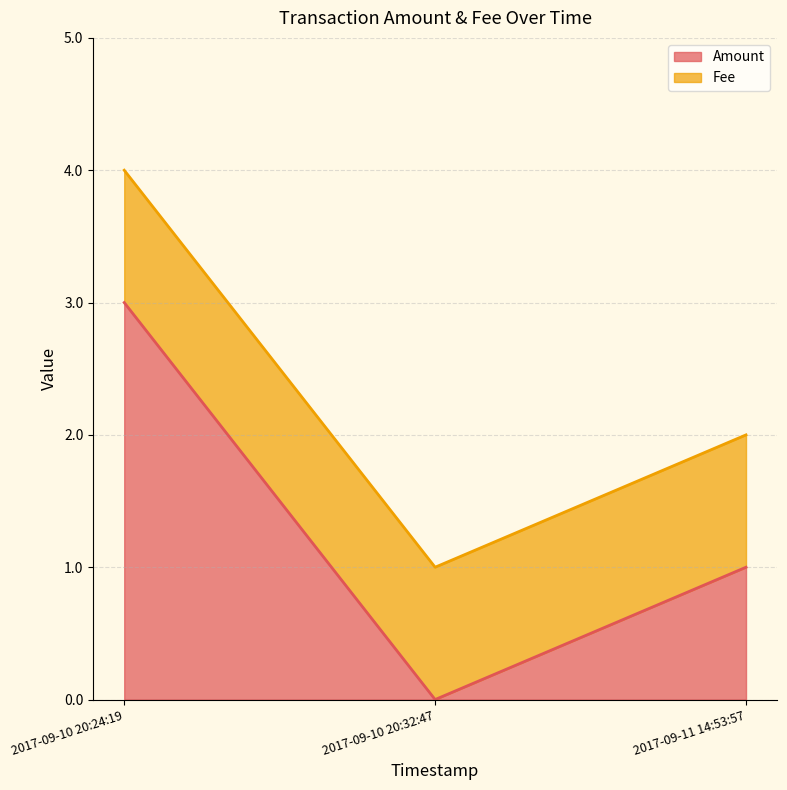

What is the average value?

1